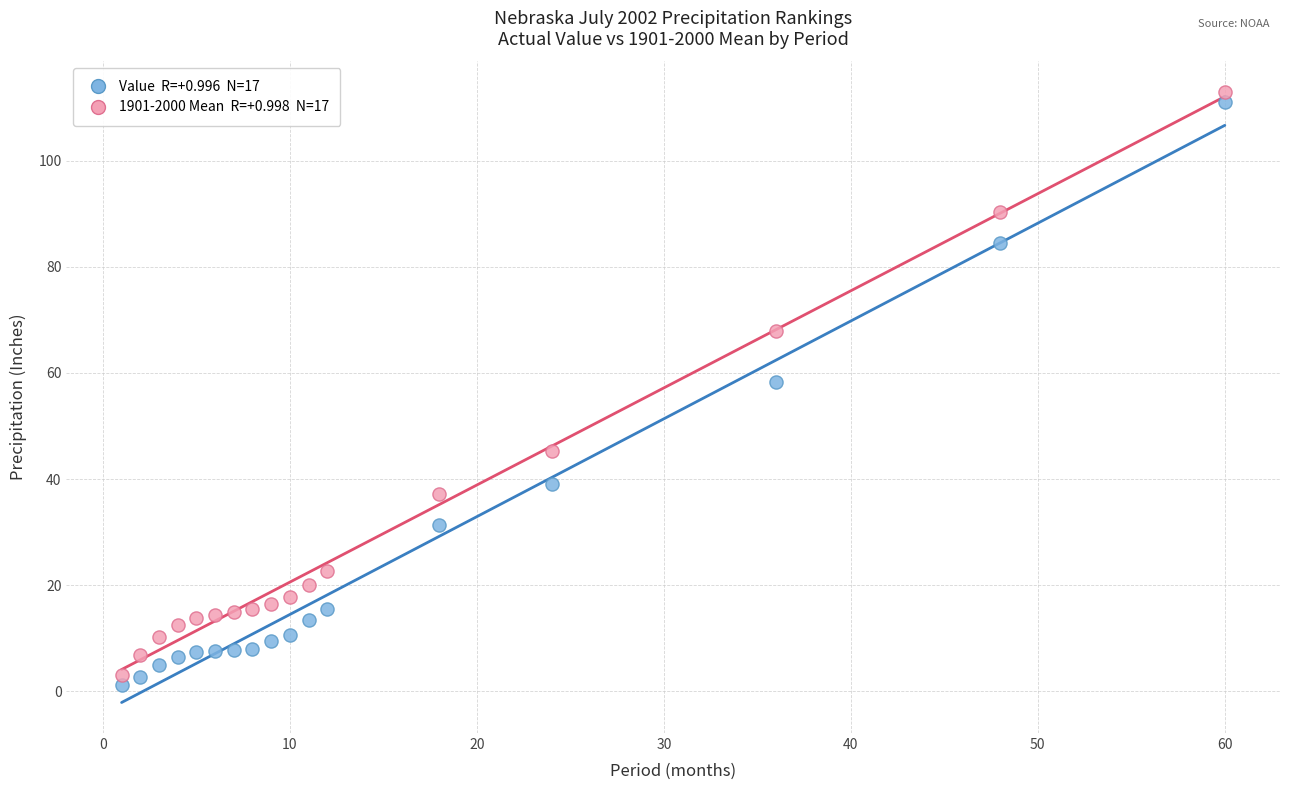

Across all data points, what is the range of X values (max minus min)?

59.0